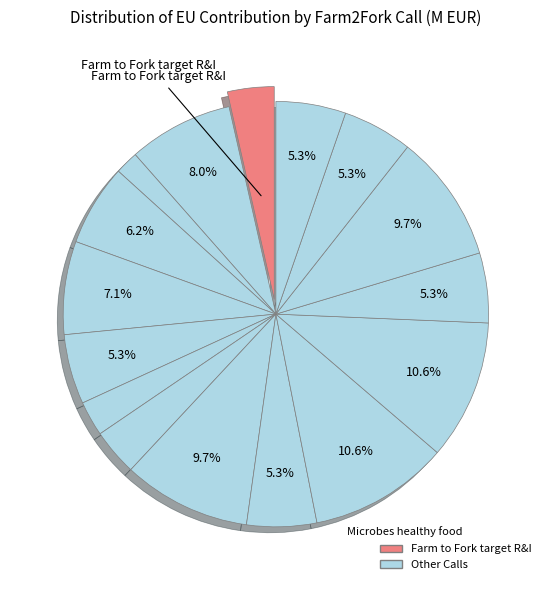

How many slices are in this pie chart?

16